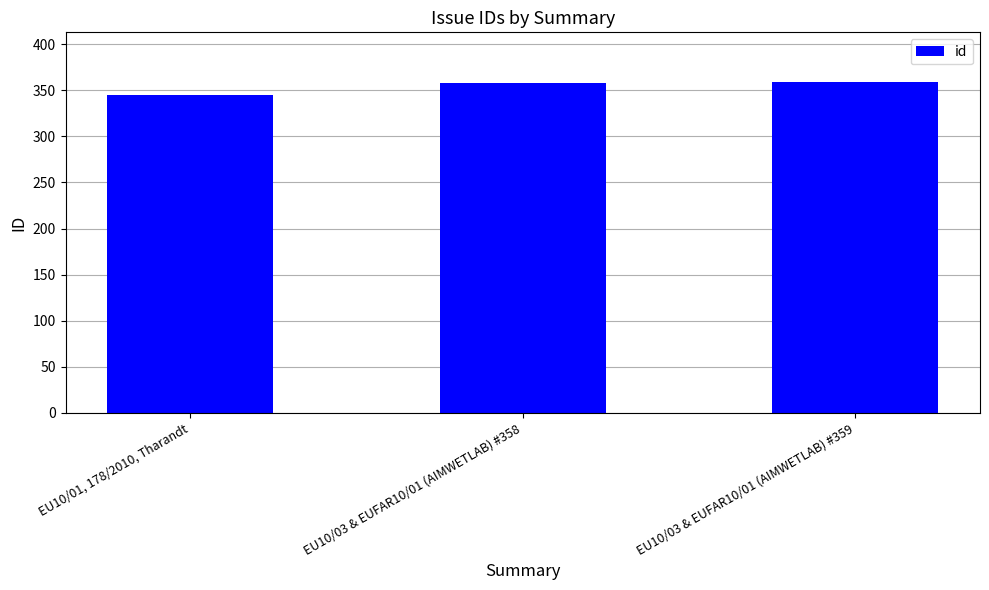

Between EU10/03 & EUFAR10/01 (AIMWETLAB) #358 and EU10/01, 178/2010, Tharandt, which is larger?

EU10/03 & EUFAR10/01 (AIMWETLAB) #358